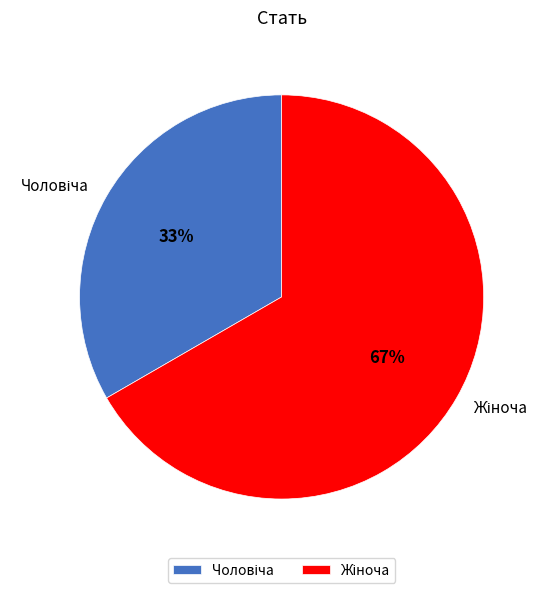

Is there a majority slice in this chart?

Yes